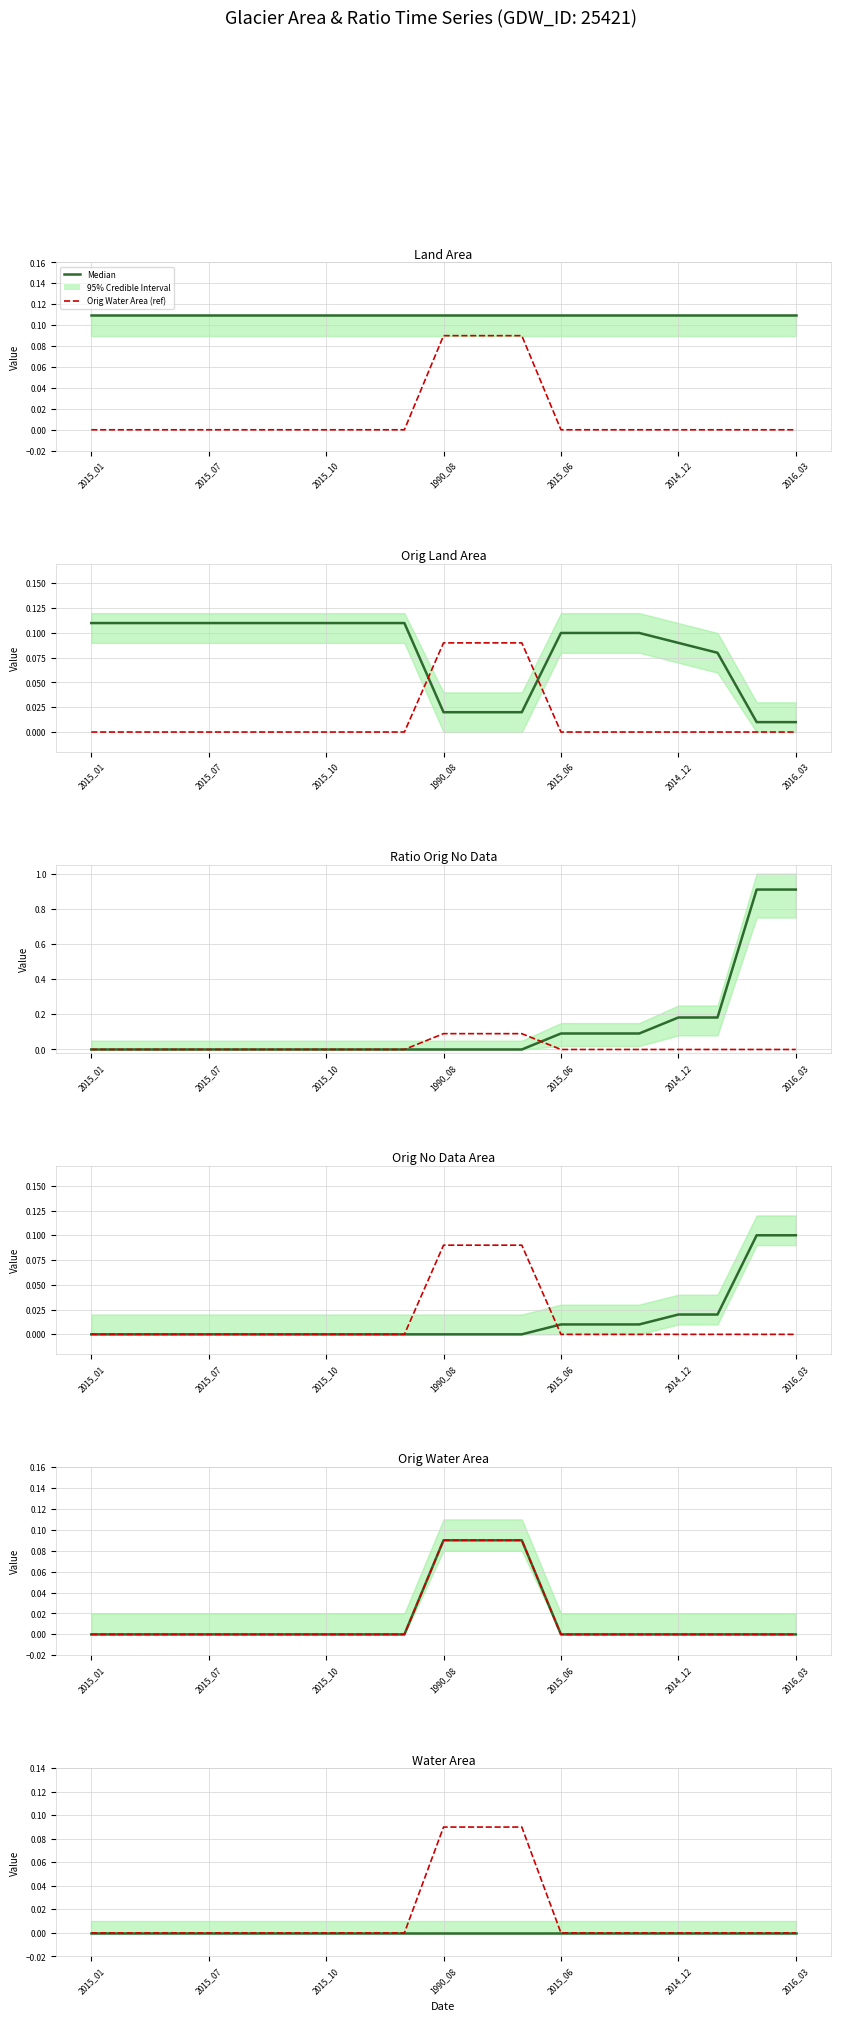

True or false: Orig Water Area (ref) and Median intersect in this chart.

False